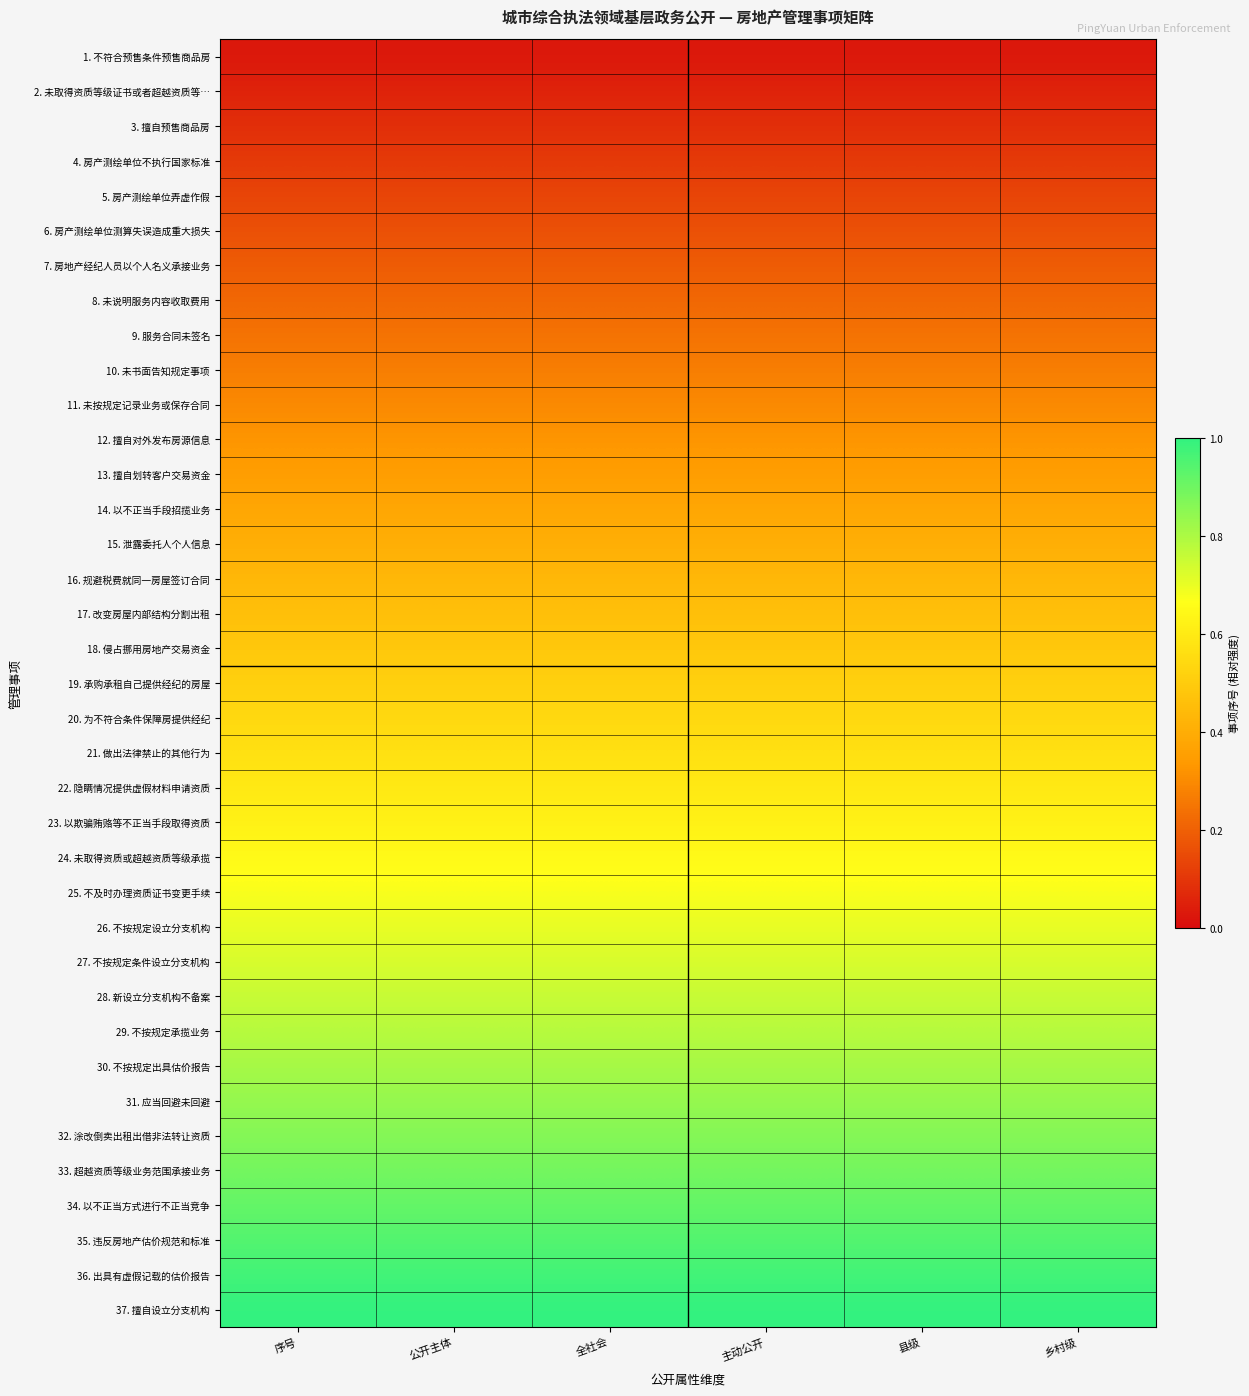

Between 序号 and 乡村级, which is larger?

序号